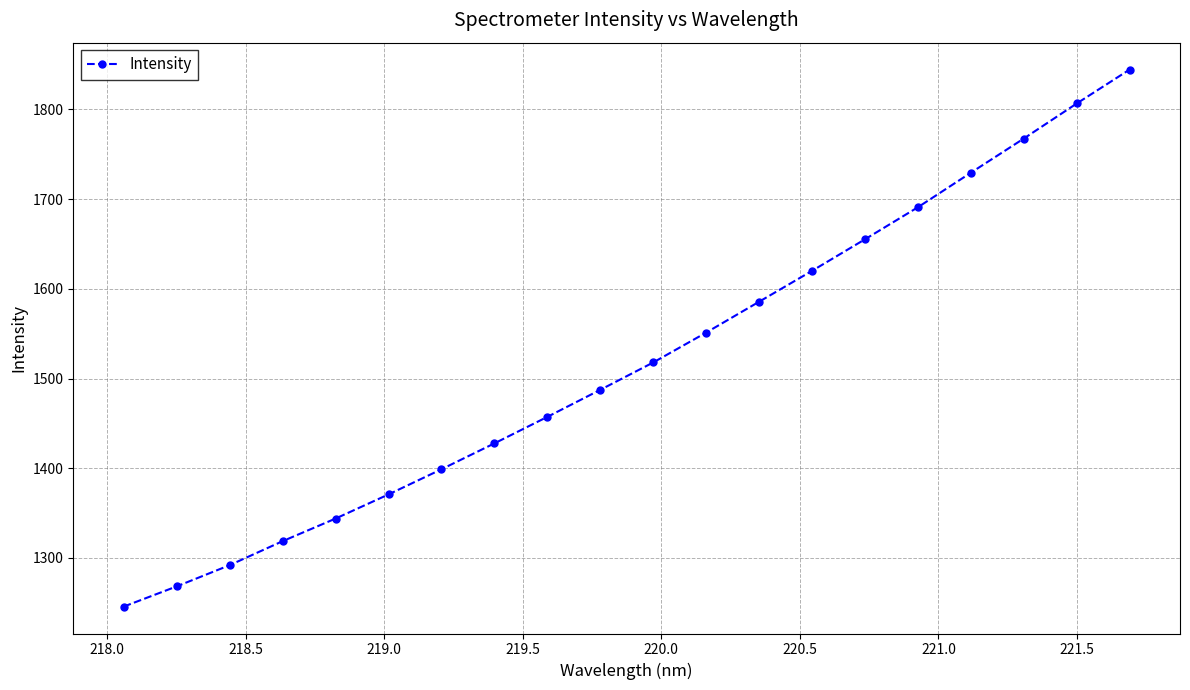

How many data points are less than 1517?

10